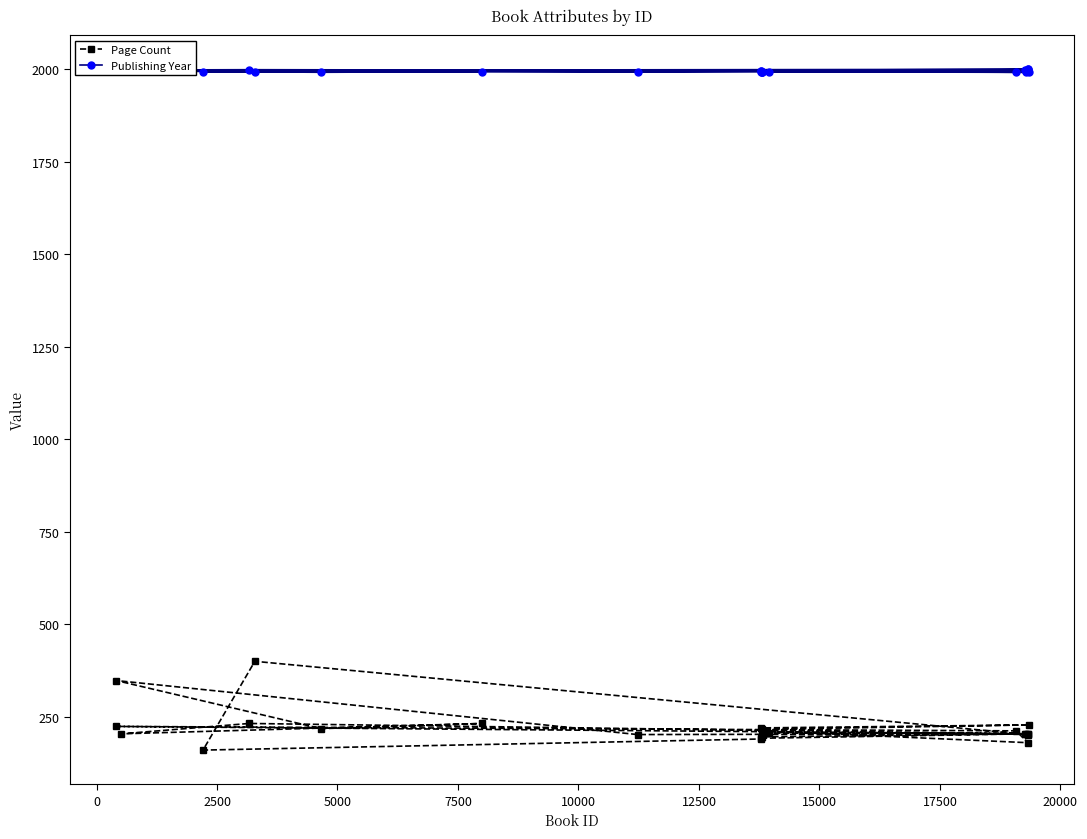

What is the value of the Publishing Year point at the 3rd from the left?

1998